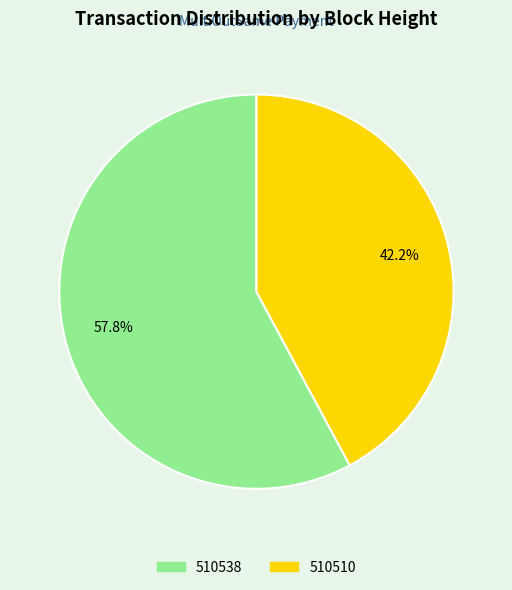

Which category has the biggest portion of the pie?

510538